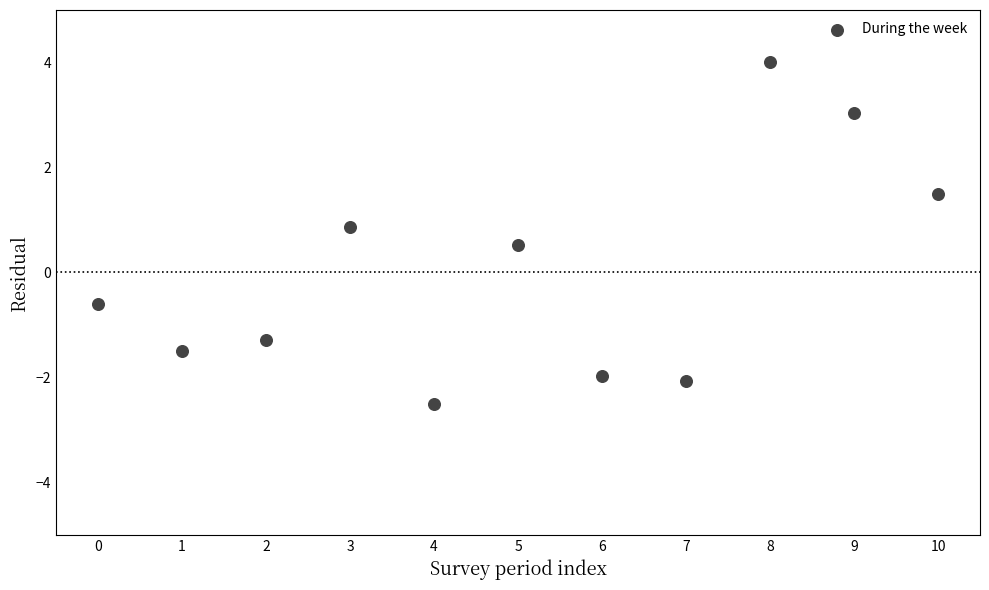

What is the range of Y values (max minus min)?

6.5